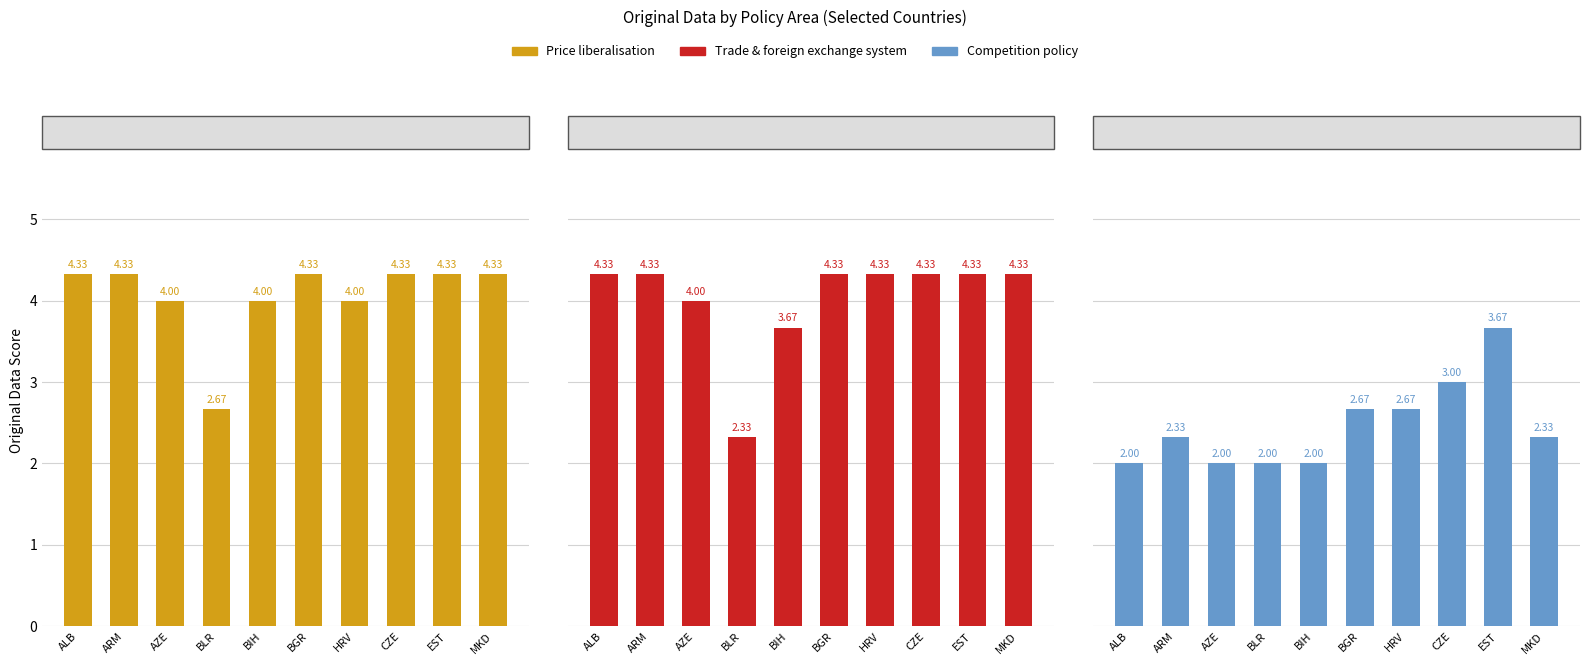

The value of Price liberalisation at AZE is 4.0. True or false?

True